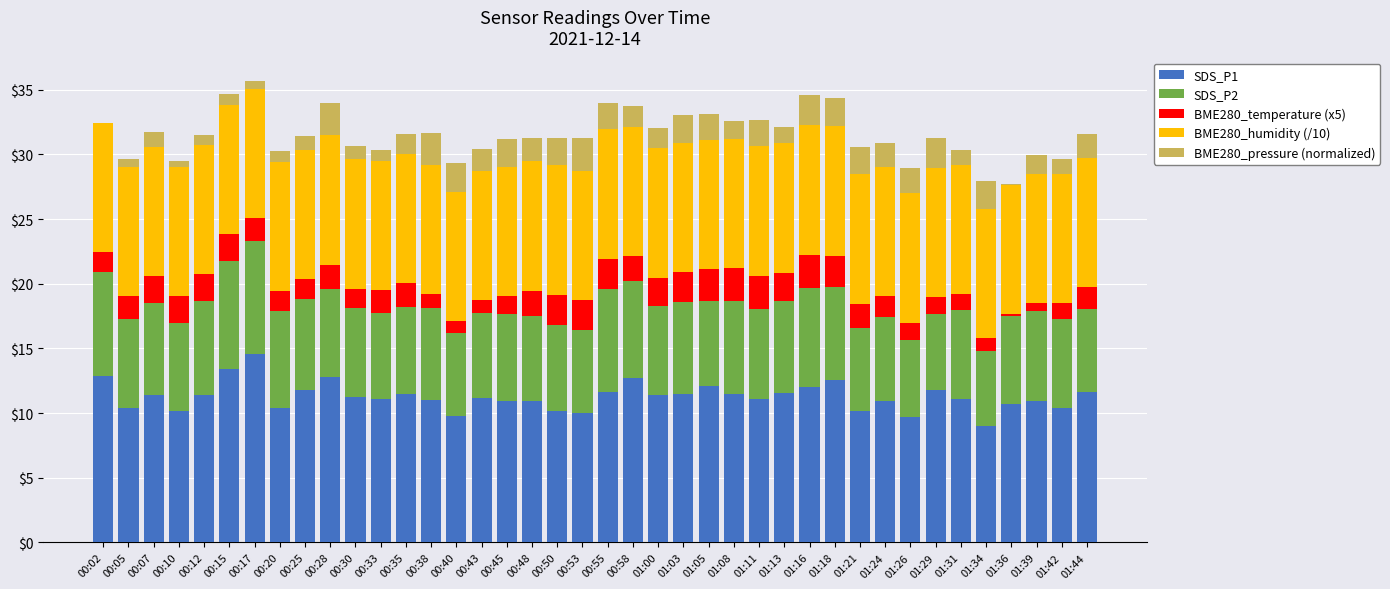

How many distinct data groups are displayed?

5